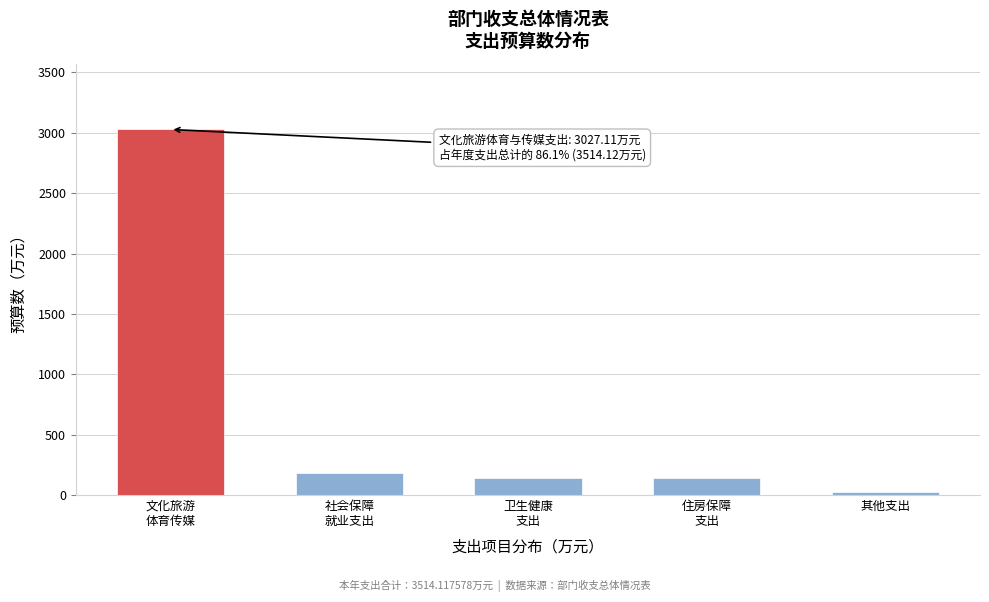

What is the difference between the maximum and second lowest values?

2888.6